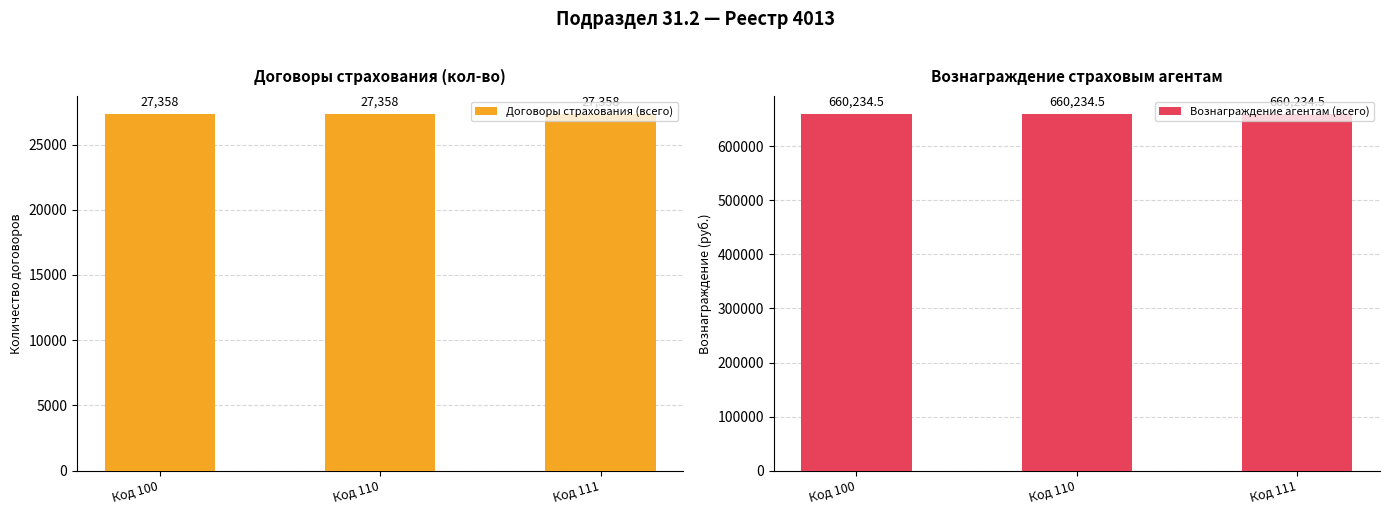

The value of Договоры страхования (всего) at Код 111 is 27358.0. True or false?

True